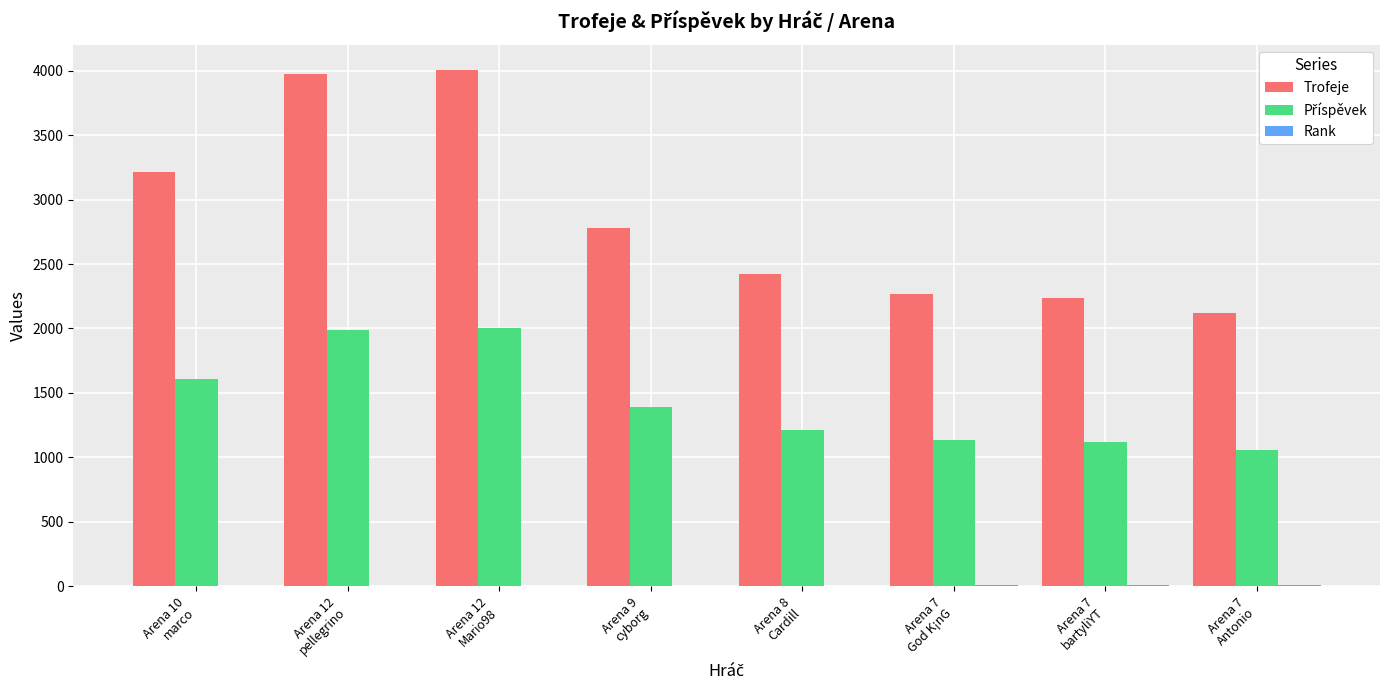

The value of Trofeje at Arena 7
Antonio is 2120. True or false?

True